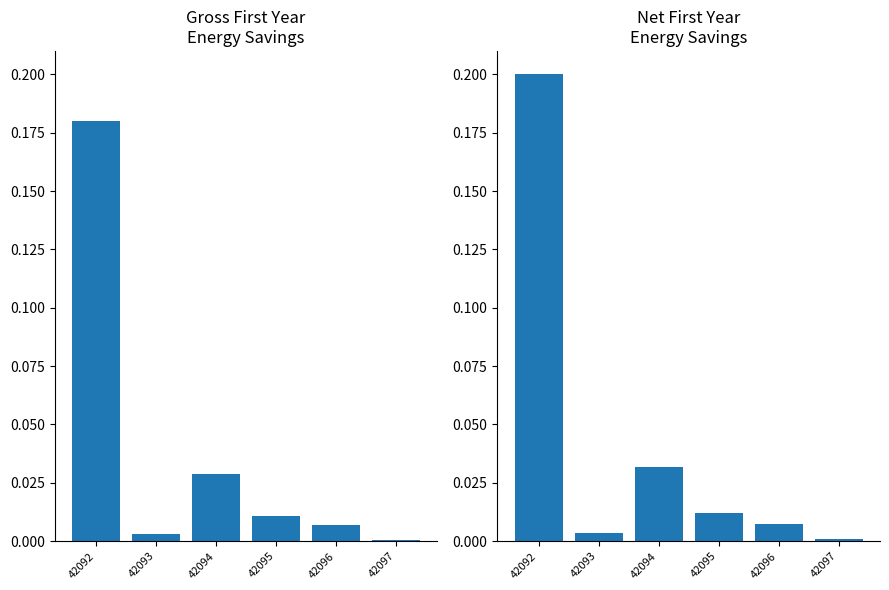

Between 42094 and 42095, which is larger?

42094